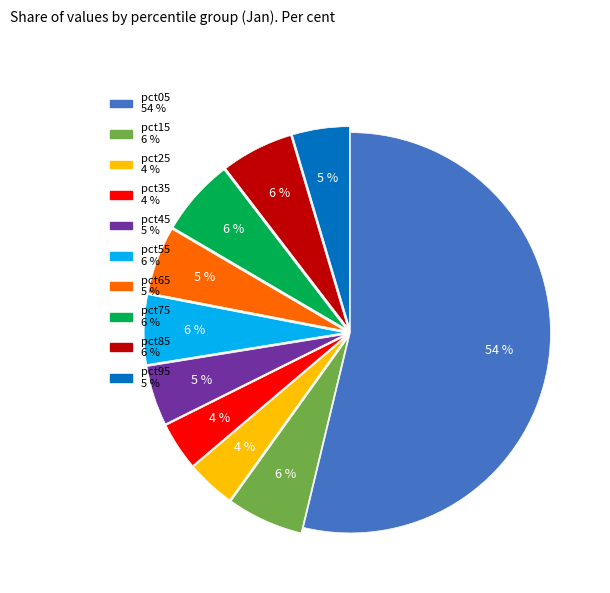

To the nearest percent, what percentage of the pie is pct75?

6%